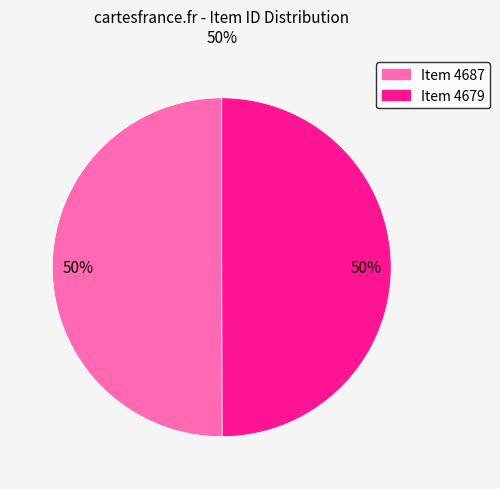

Approximately how many times larger is the value at Item 4687 compared to Item 4679?

1.0